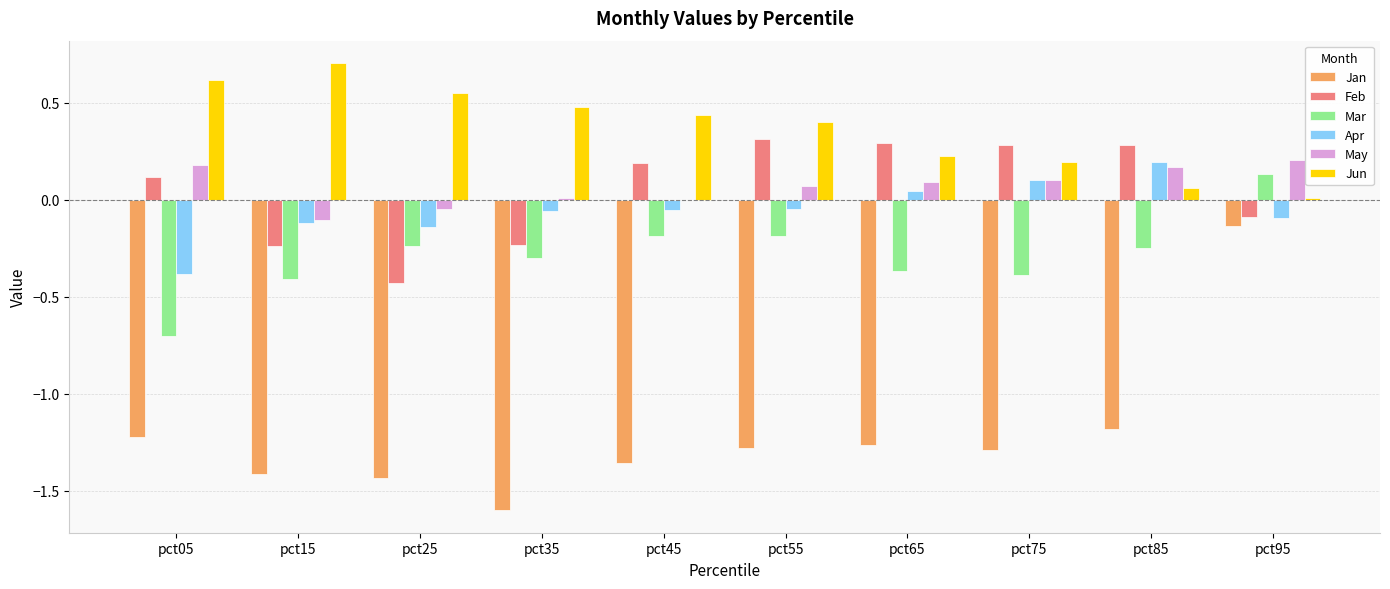

At which label does May reach its peak?

pct95